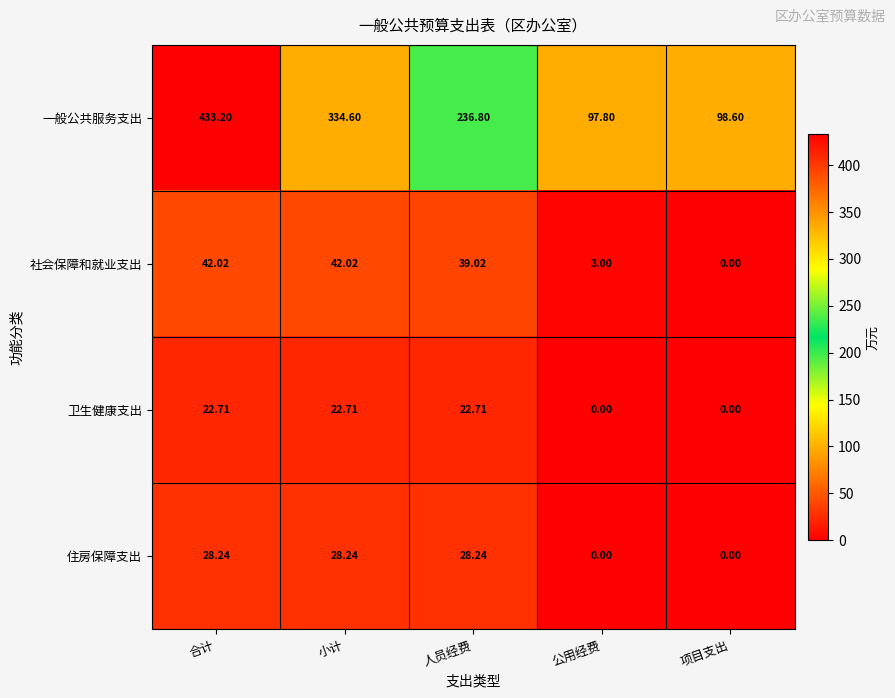

What is the spread (max minus min) of values at 小计?

311.9